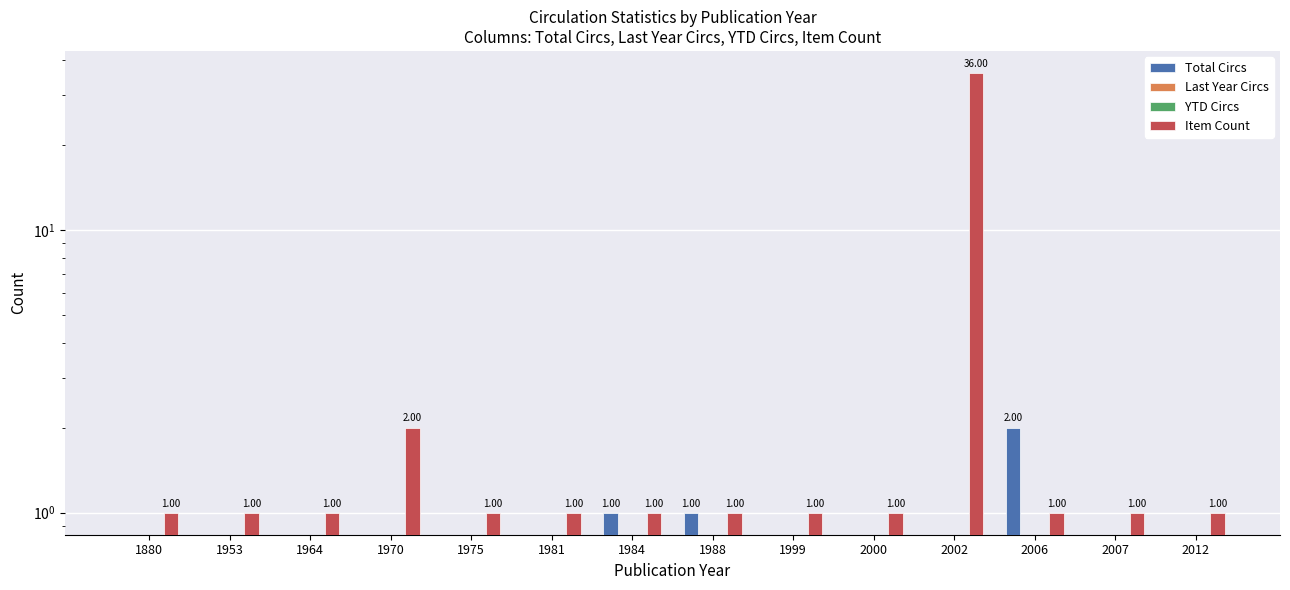

Where is Total Circs nearest to the value 1?

1984